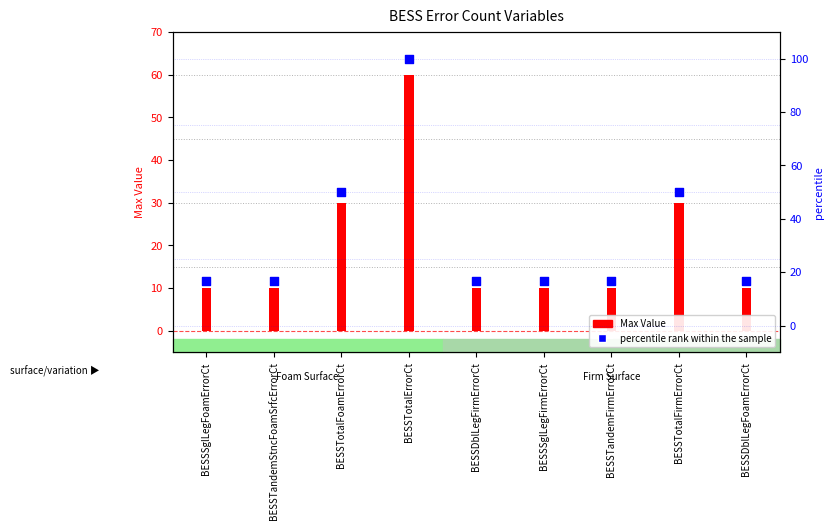

Which series has the largest Y range (max minus min)?

percentile rank within the sample